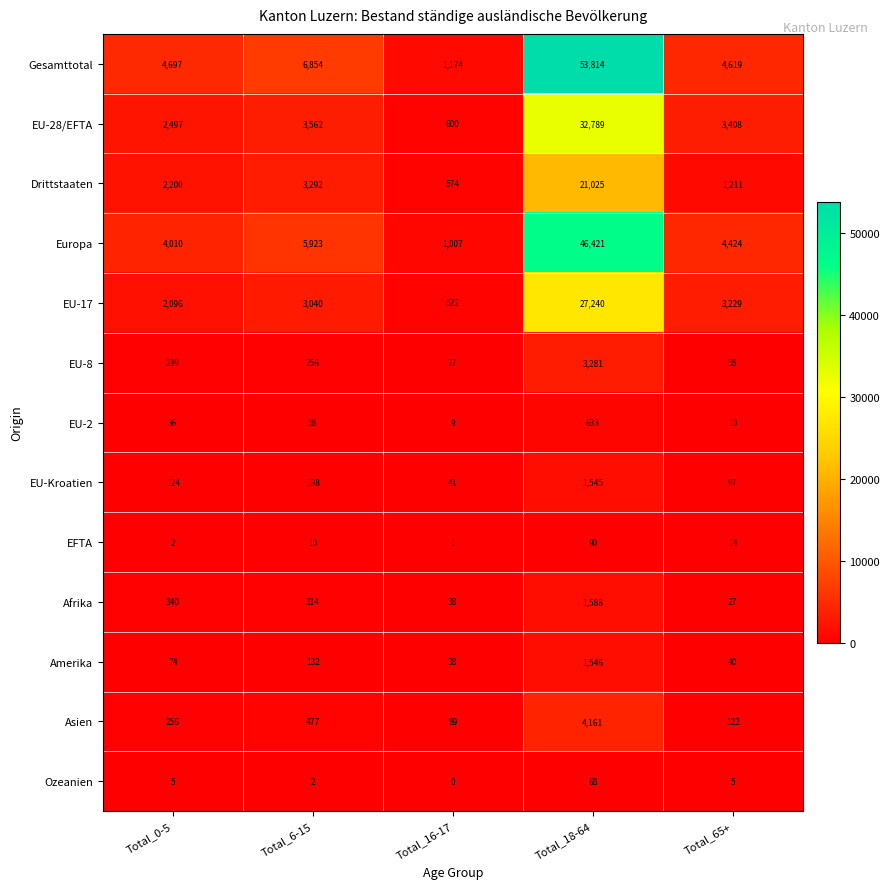

Which label corresponds to the largest value in the chart?

Total_18-64